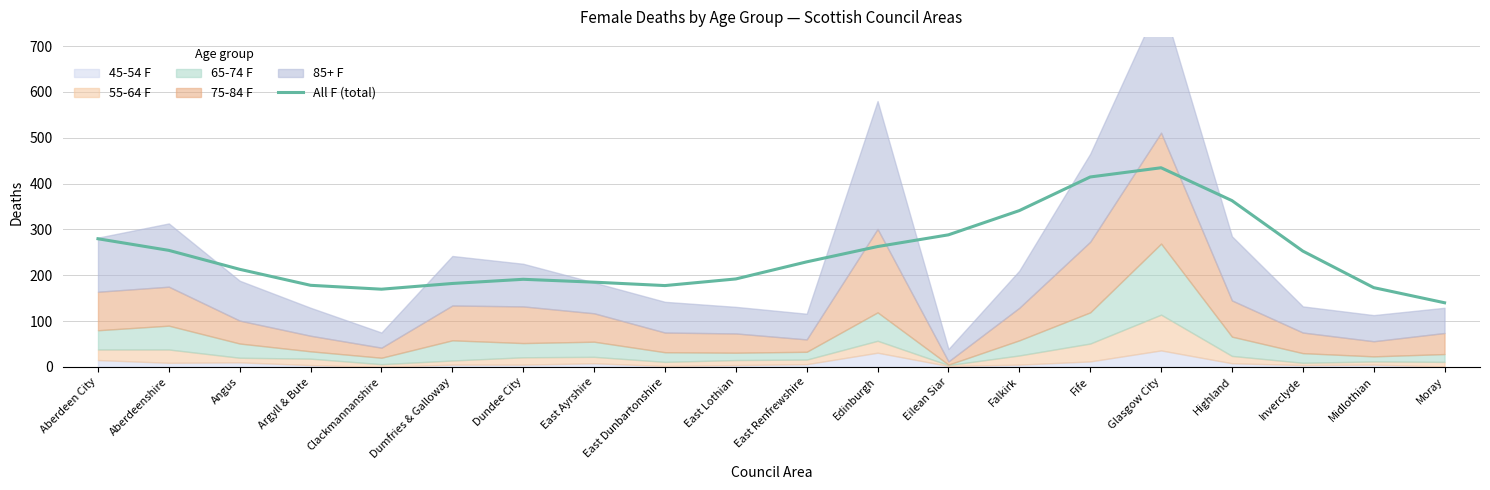

True or false: the data shows 169.5 at Clackmannanshire.

True